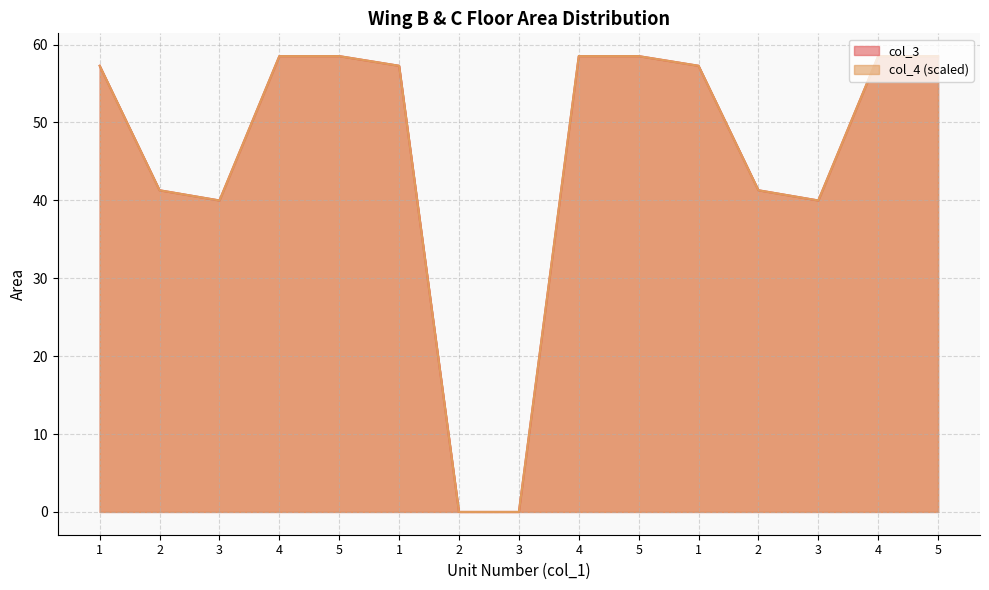

Reading left to right, extract all data points from this chart.

col_3: 57.3	41.3	40.0	58.5	58.5	57.3	0.0	0.0	58.5	58.5	57.3	41.3	40.0	58.5	58.5
col_4: 57.3	41.3	40.0	58.5	58.5	57.3	0.0	0.0	58.5	58.5	57.3	41.3	40.0	58.5	58.5